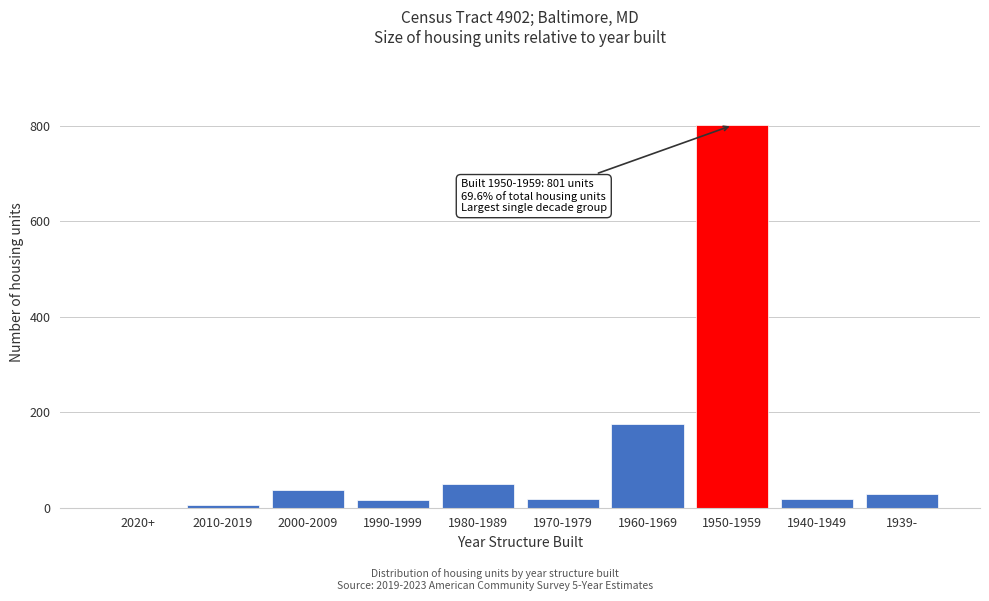

What is the sum of all values?

1151